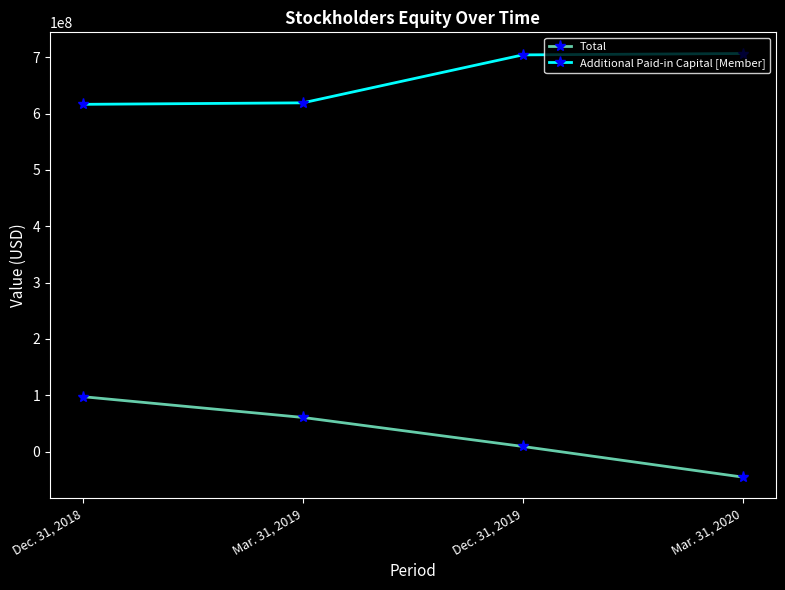

What is the difference between the second highest and minimum values in the Total series?

105902342